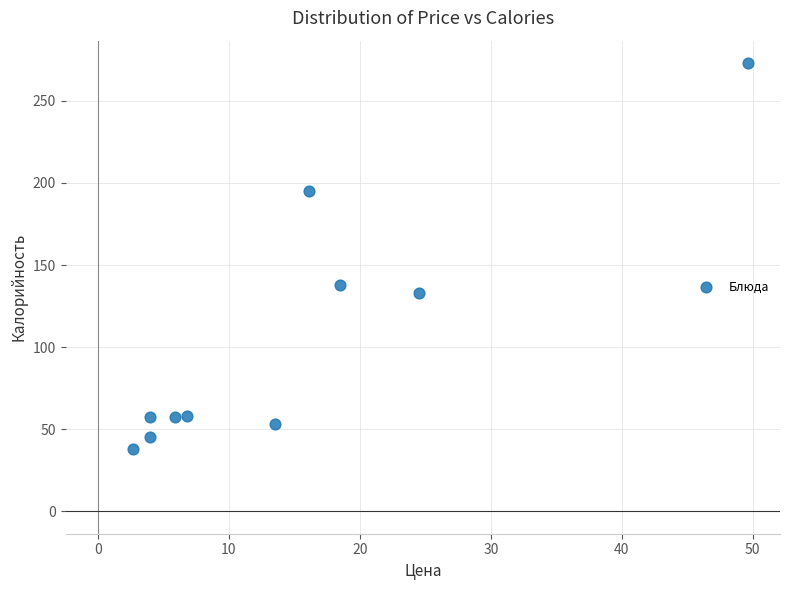

What Y value in the scatter plot is closest to 155?

138.0